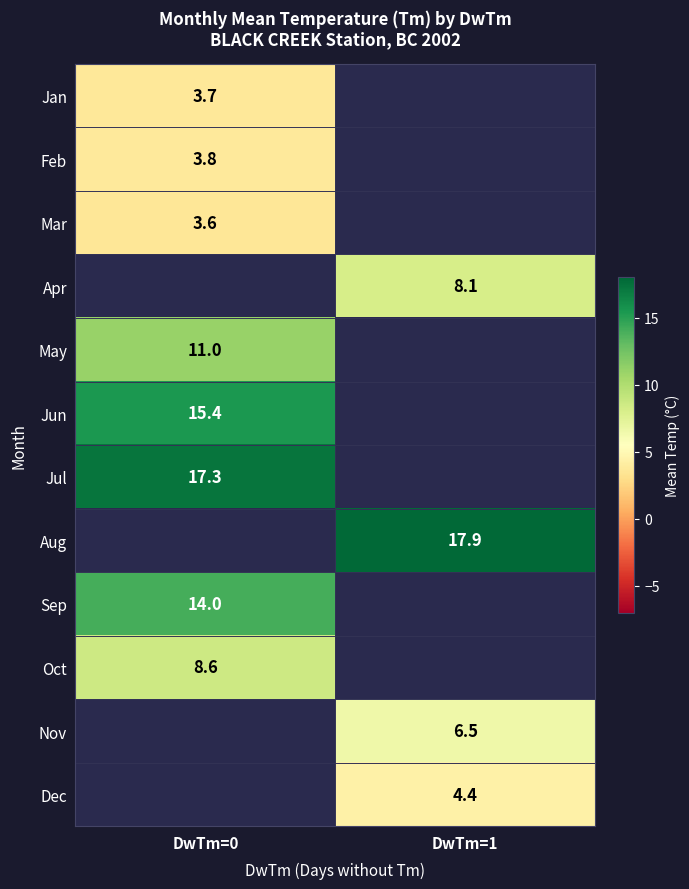

True or false: Oct has a value of 8.6 at DwTm=0.

True